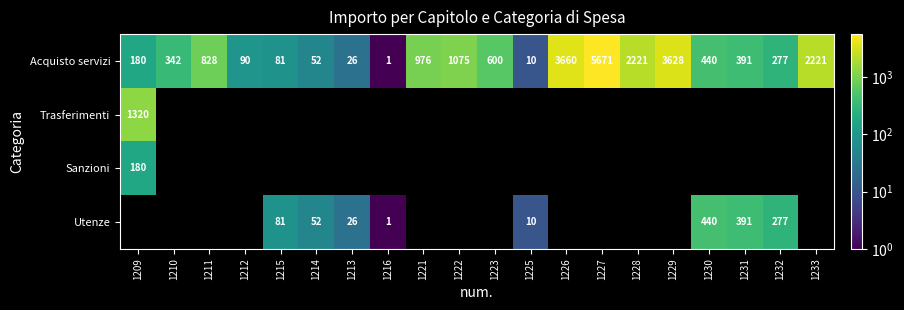

Which series has the largest range (max minus min)?

Acquisto servizi